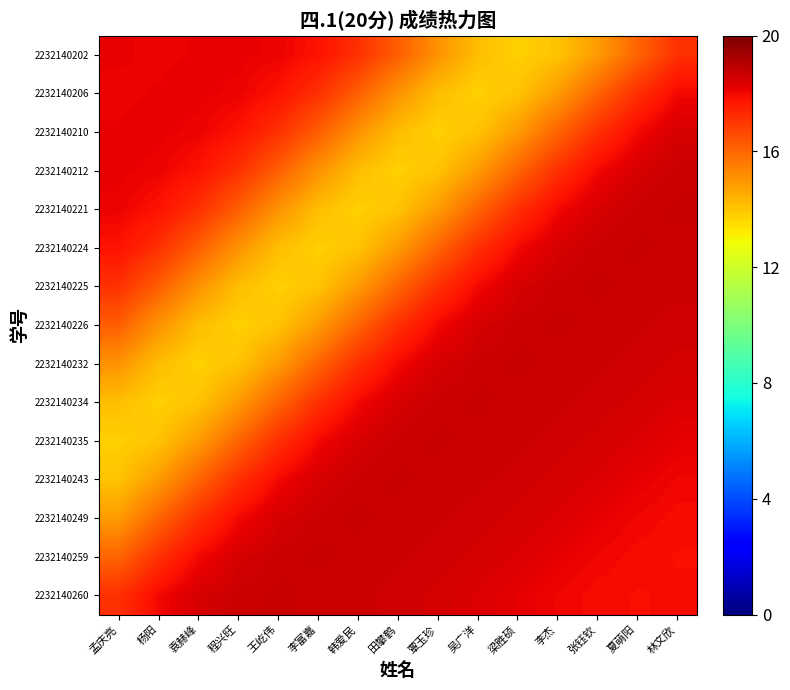

At how many categories does at least one series exceed 17?

15